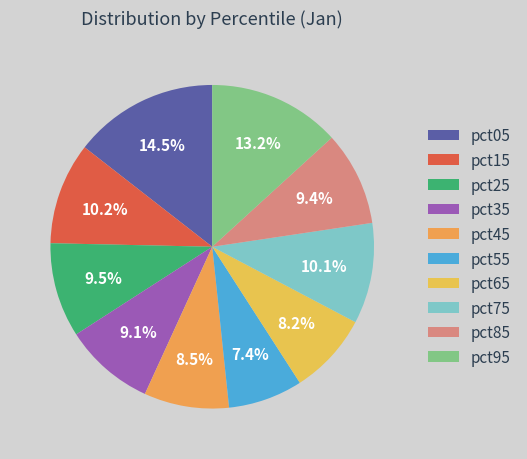

What percentage is the pct25 slice, to the nearest percent?

9%